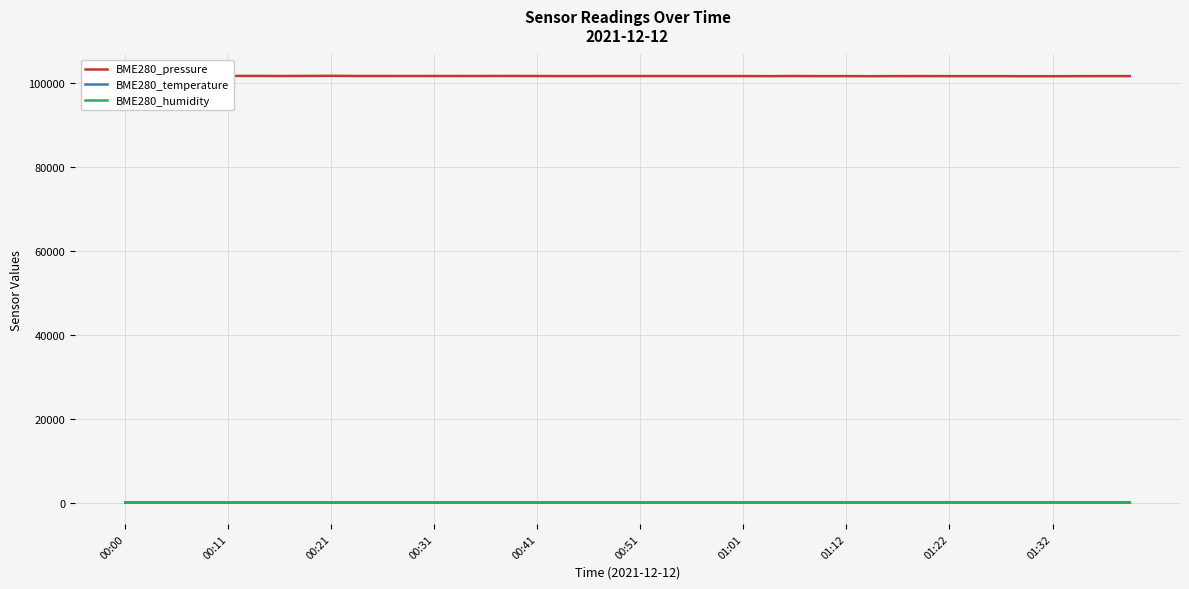

Which series has the largest total across all categories?

BME280_pressure